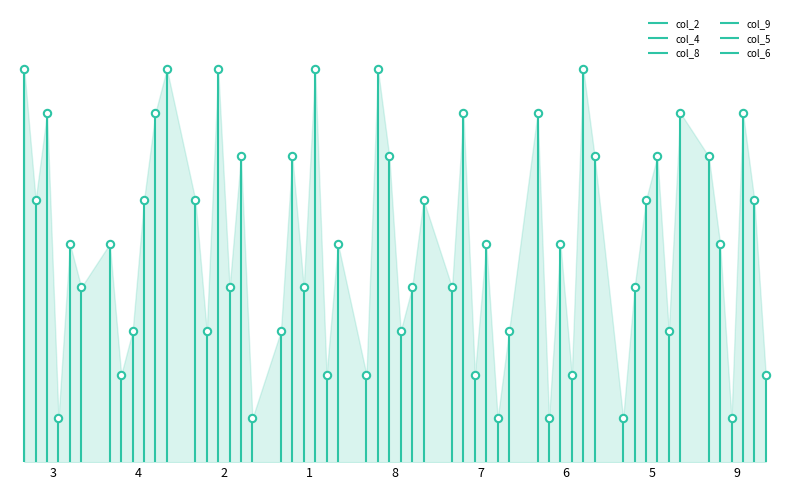

Which series contains the highest Y value?

col_2